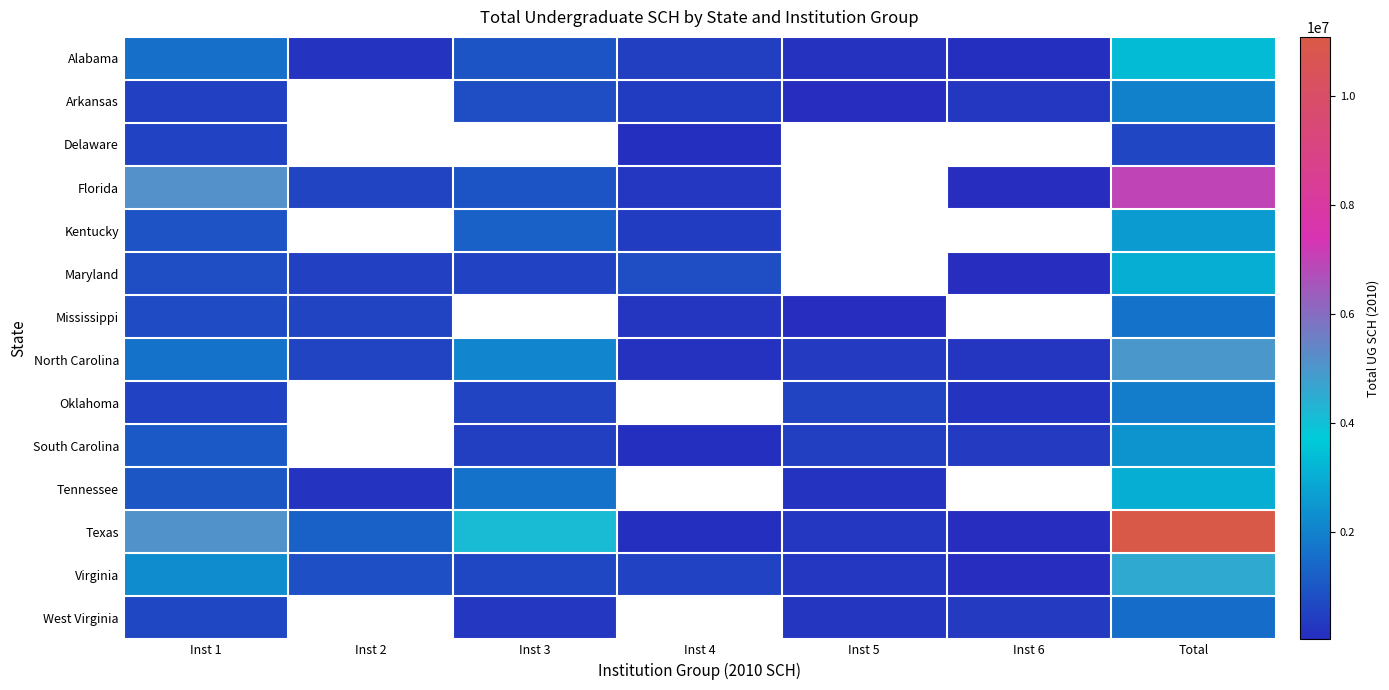

Which series has the largest total across all categories?

Texas